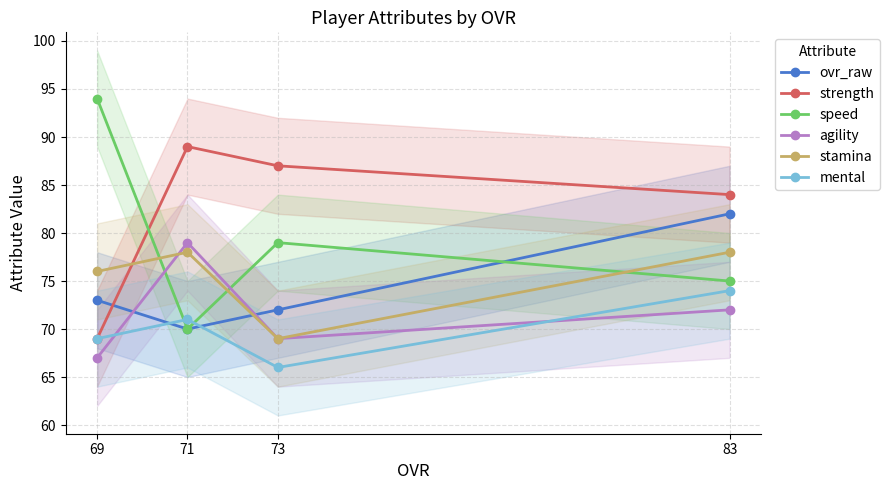

True or false: strength and mental intersect in this chart.

False